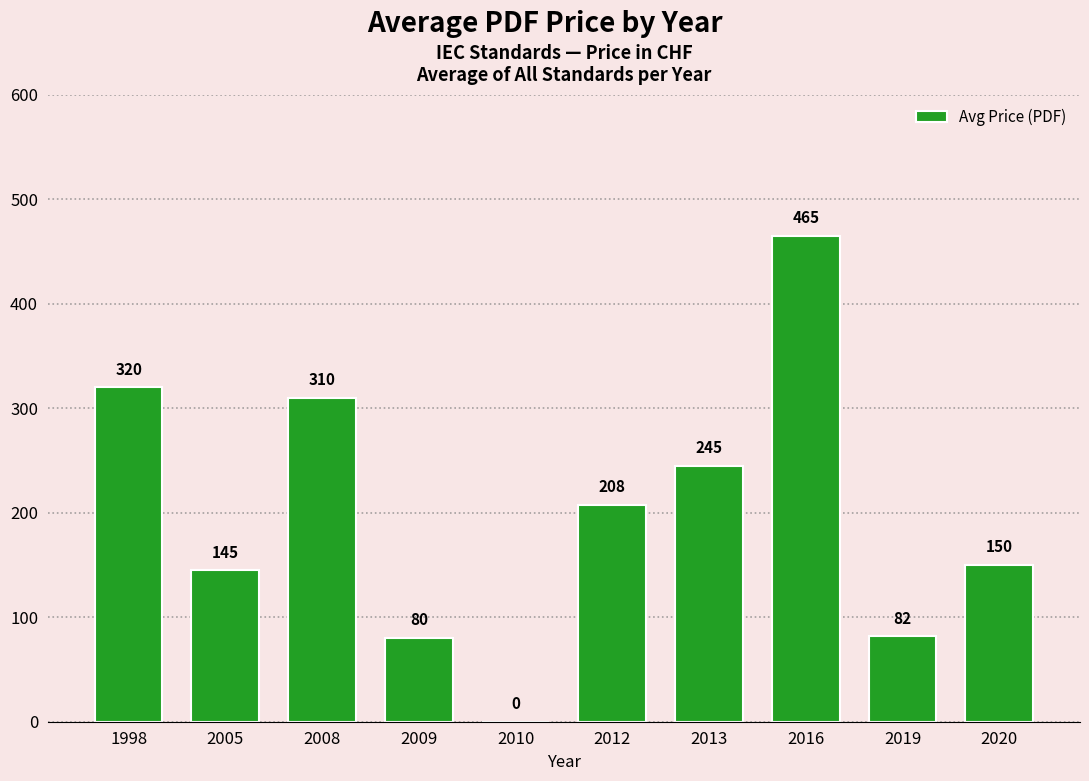

Between 1998 and 2012, which is larger?

1998